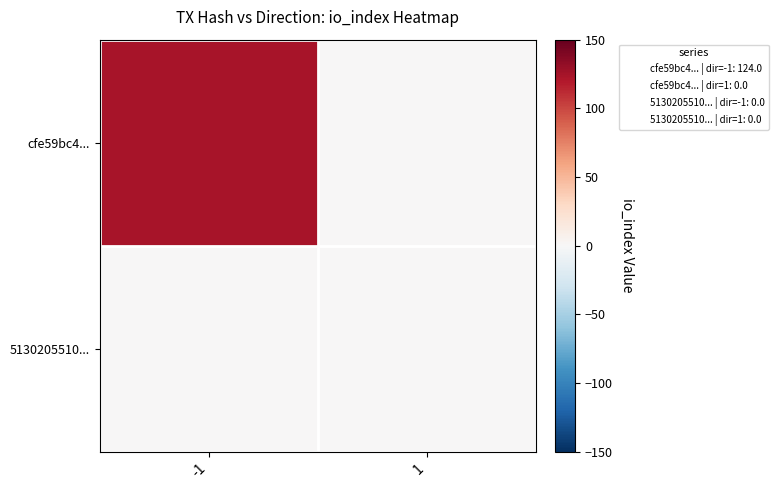

Reading left to right, extract all data points from this chart.

cfe59bc4...: -1=124	1=0
5130205510...: -1=0	1=0